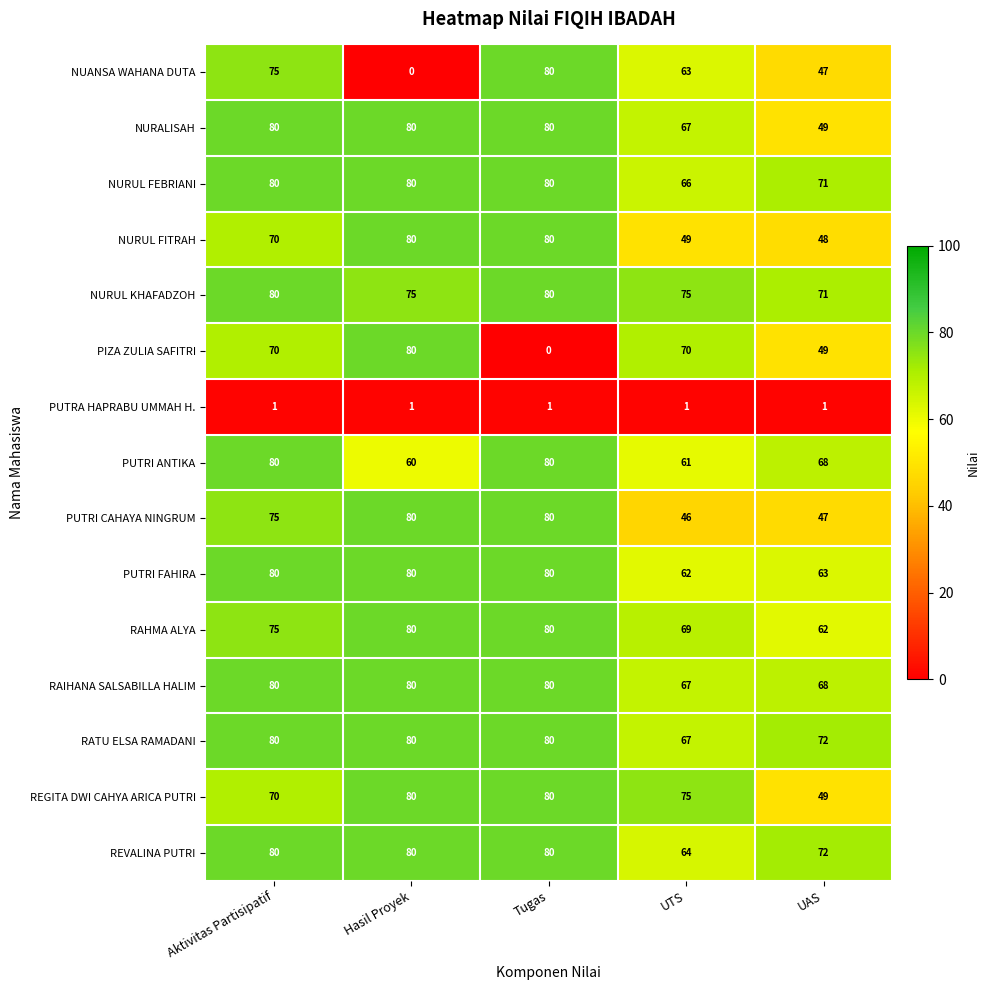

What is the sum of the NURUL KHAFADZOH values at UAS and Hasil Proyek?

146